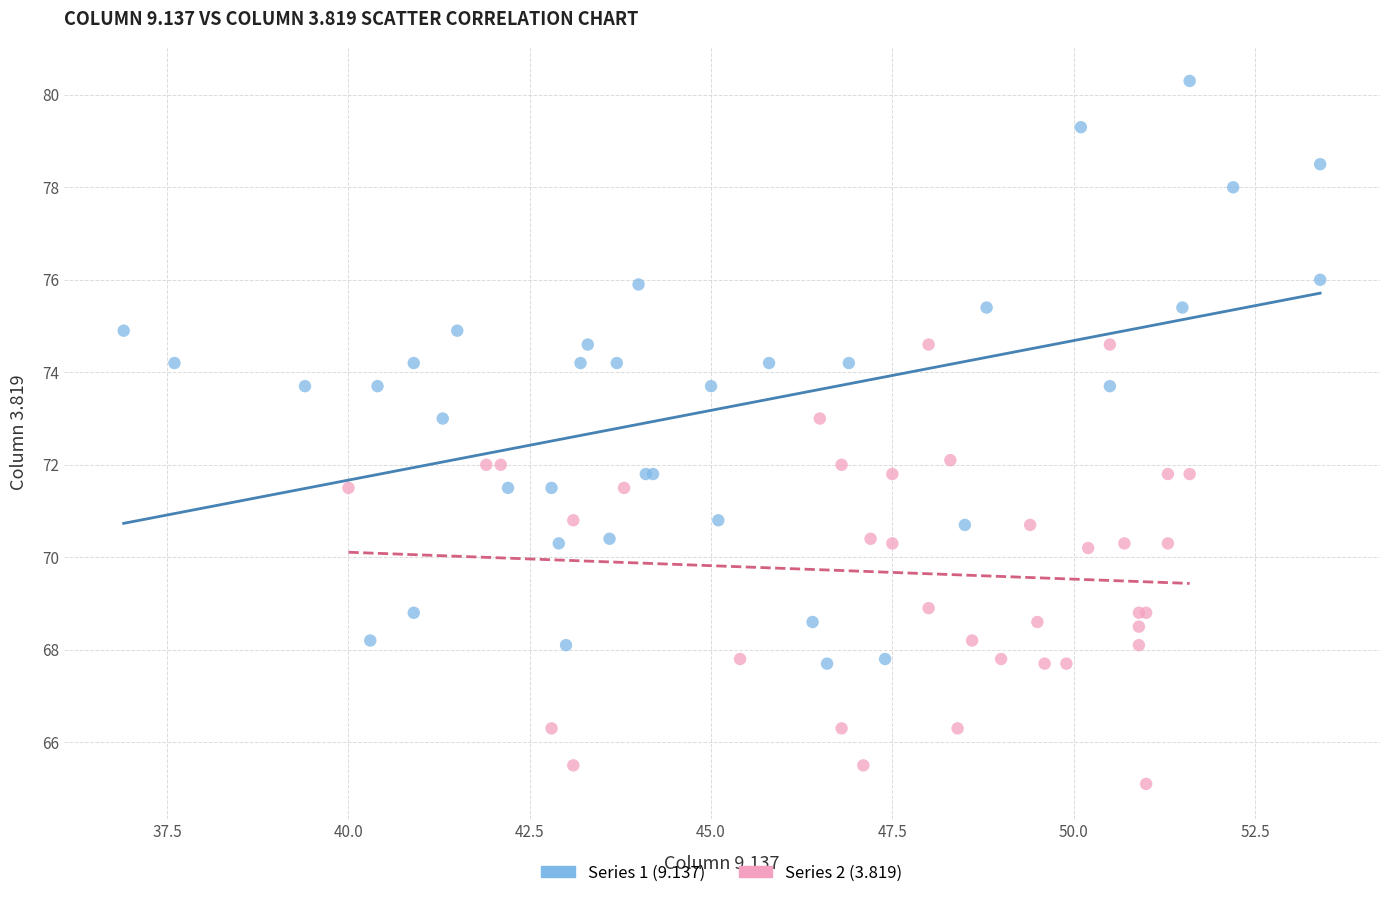

Which series has the largest Y range (max minus min)?

Series 1 (9.137)